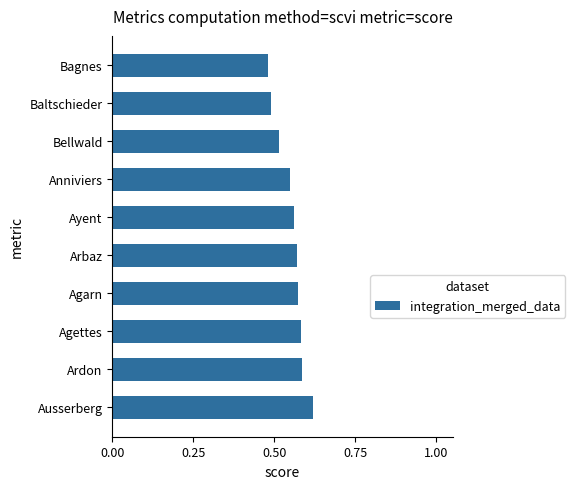

Between Bellwald and Ayent, which is larger?

Ayent